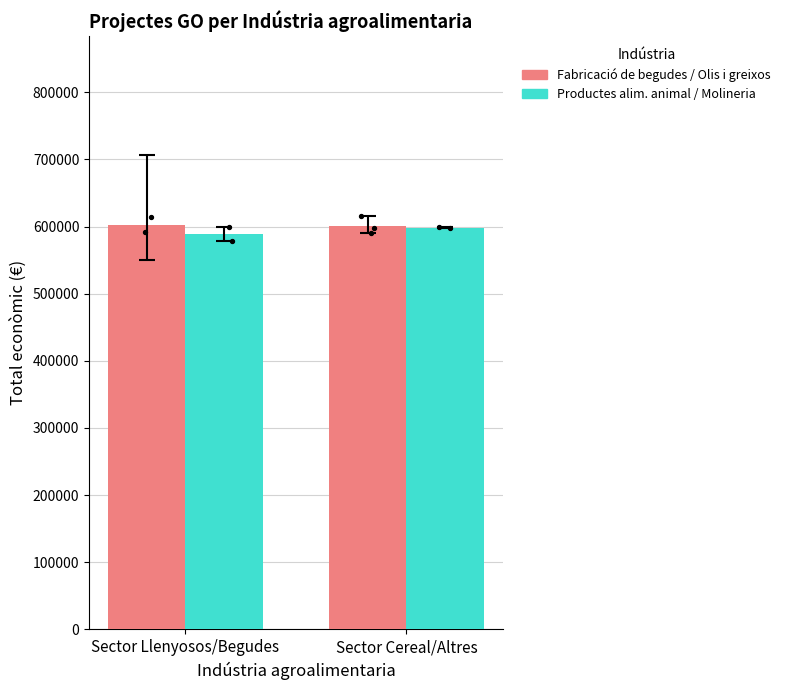

Is the value of Fabricació de begudes / Olis i greixos at Sector Llenyosos/Begudes greater than the value of Productes alimentació animal / Molineria at Sector Llenyosos/Begudes?

Yes